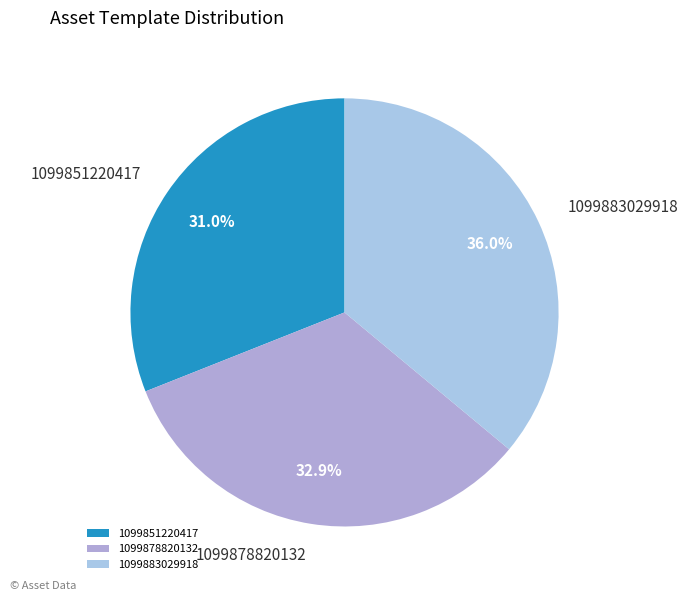

Is there any slice that represents more than half of the pie?

No